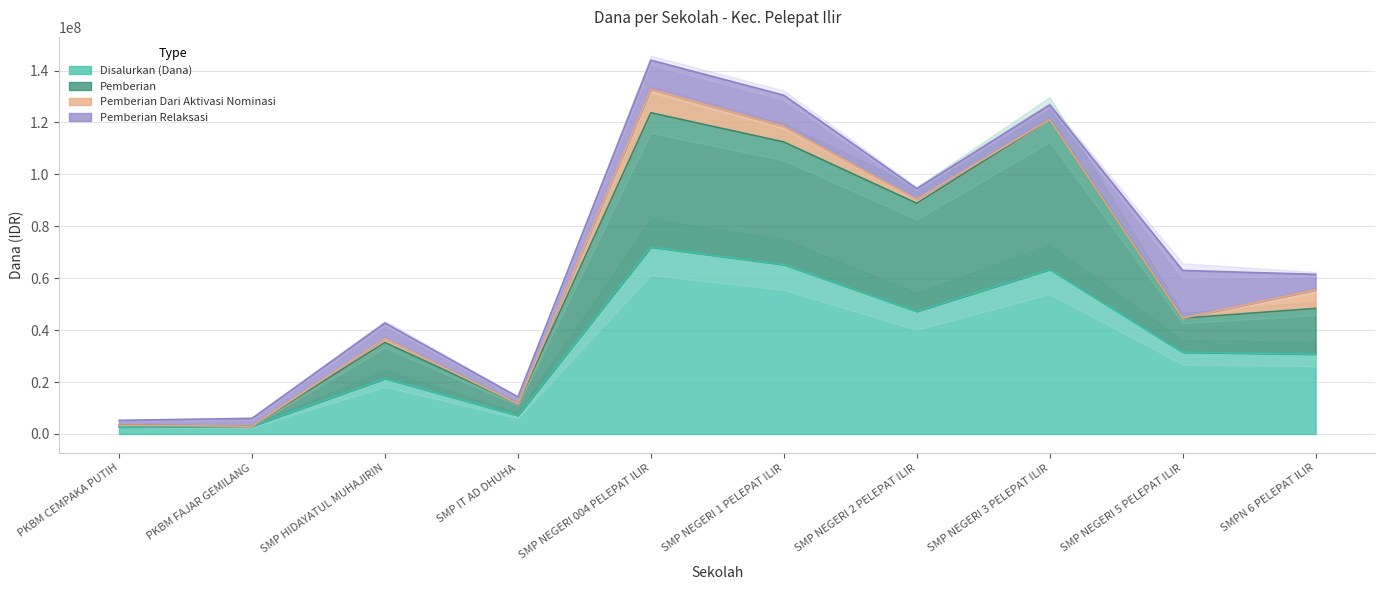

What is the spread (max minus min) of values at SMP IT AD DHUHA?

4500000